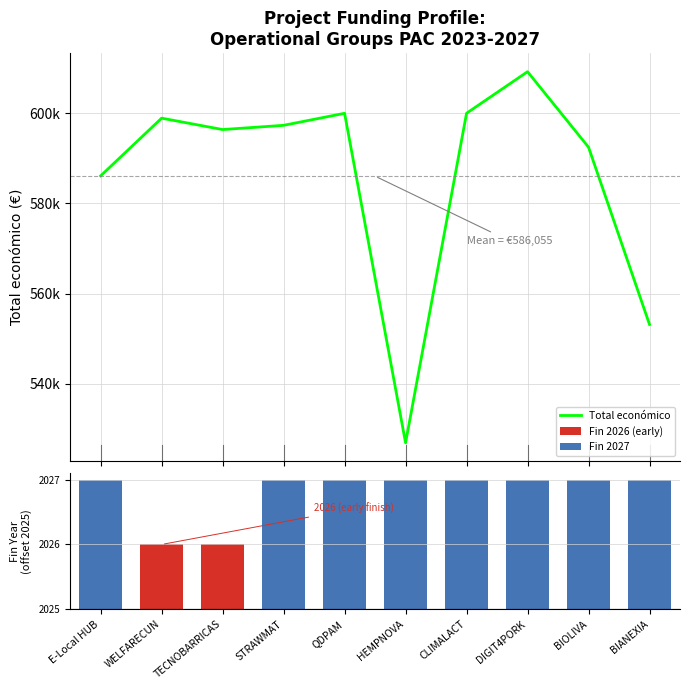

How many distinct data groups are displayed?

2